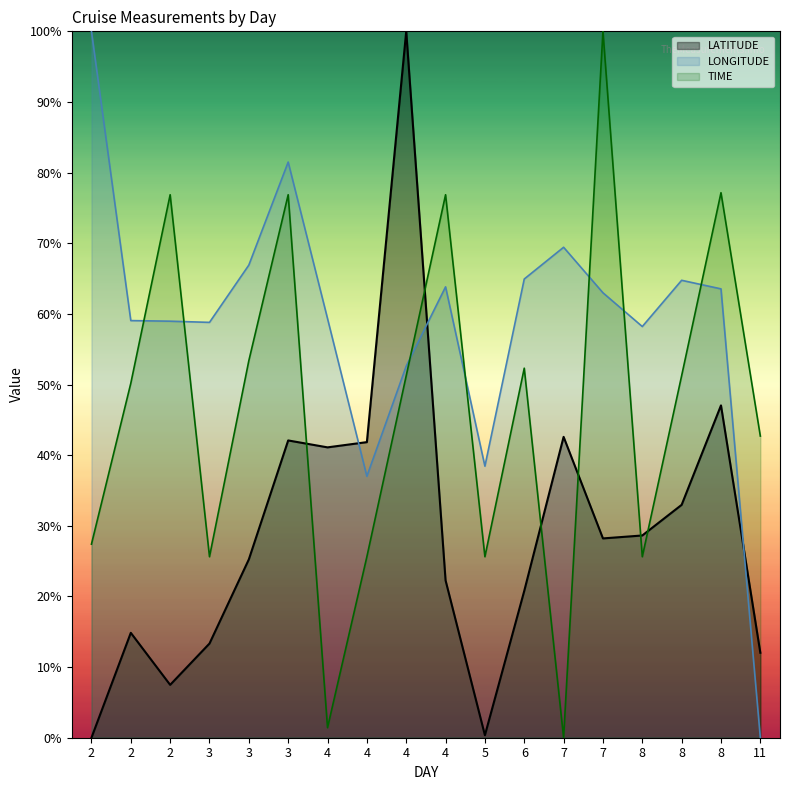

How many lines are shown in the chart?

3